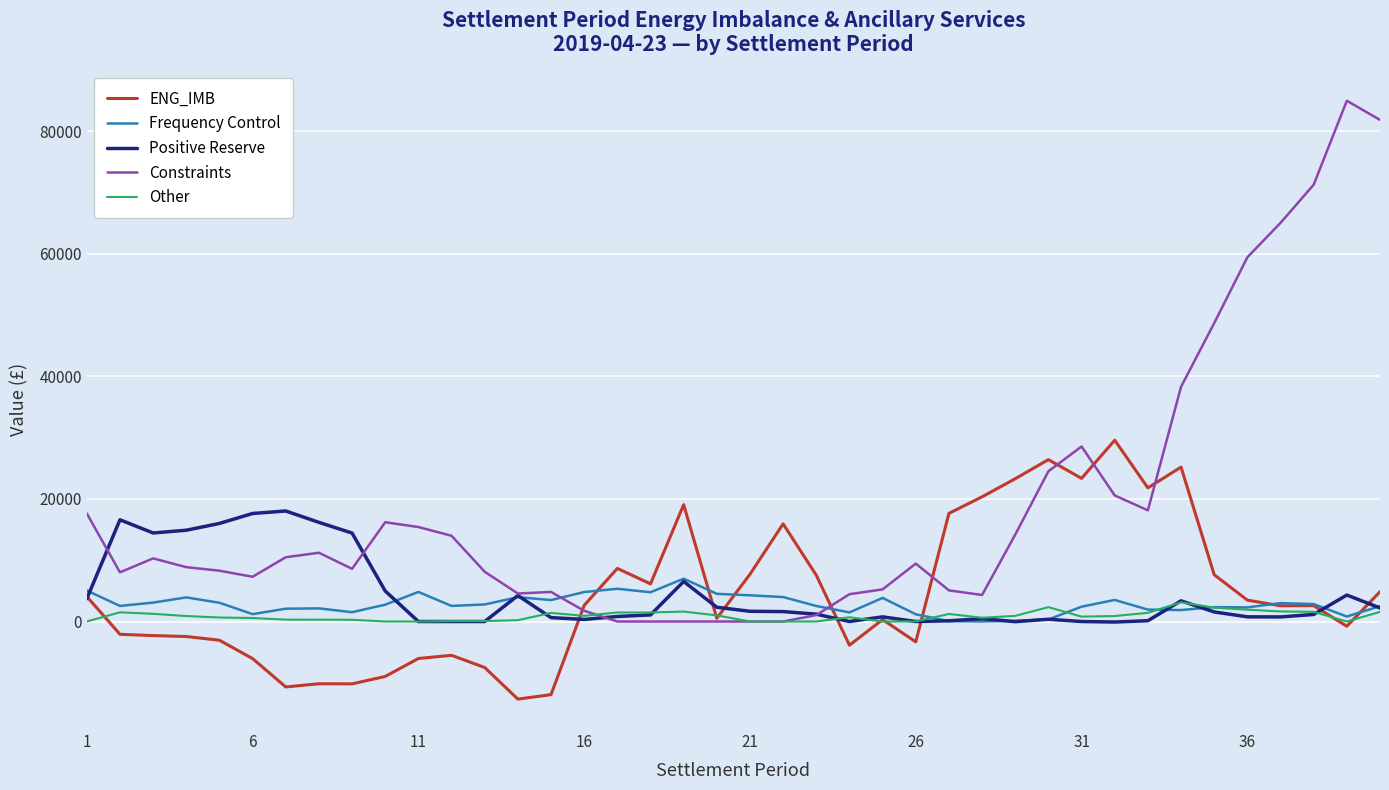

What is the maximum value shown in the chart?

84957.6